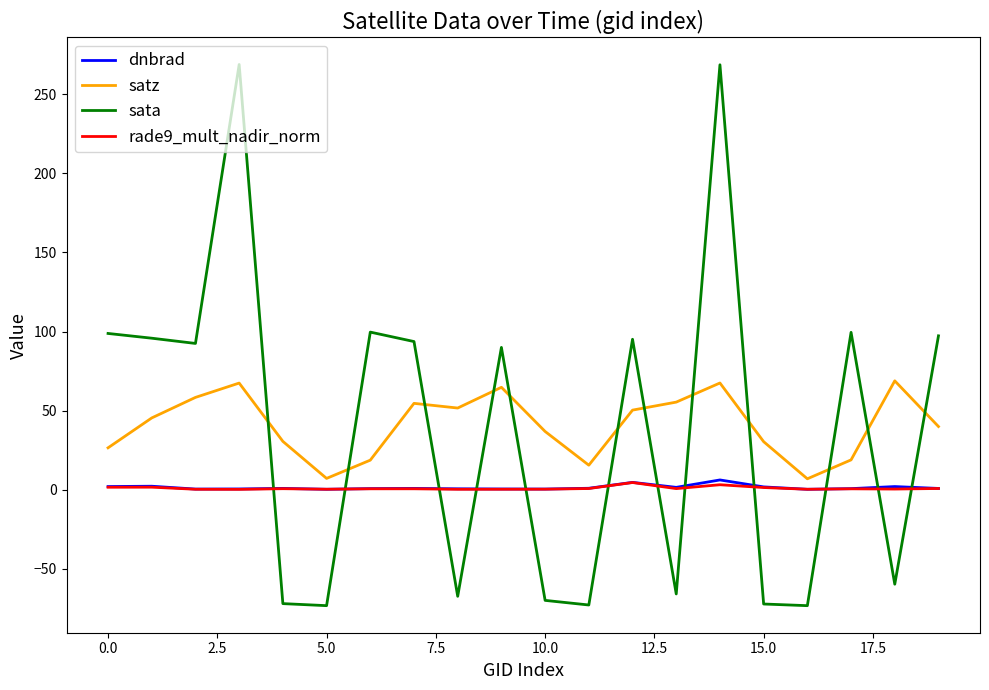

How many lines are shown in the chart?

4